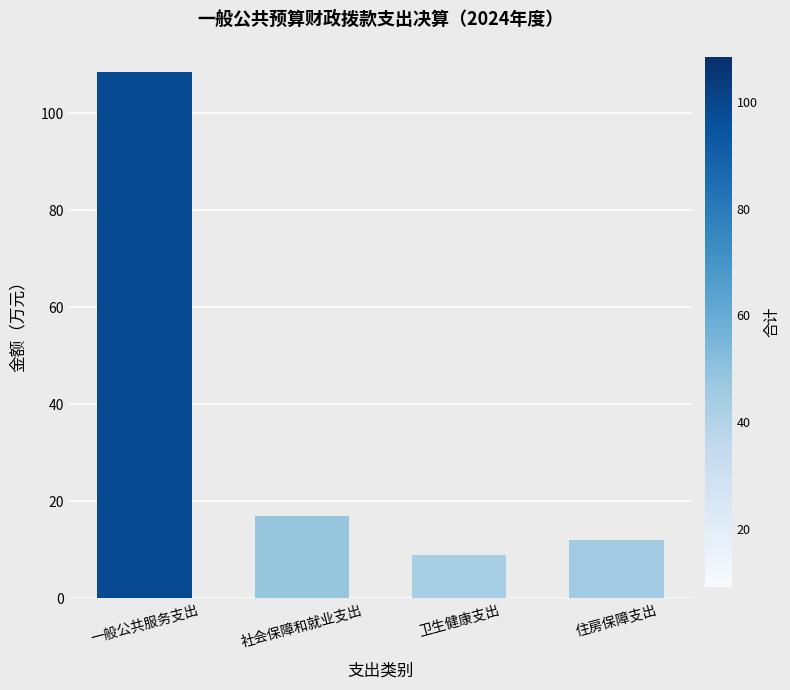

What is the change in value from 一般公共服务支出 to 社会保障和就业支出?

-91.5